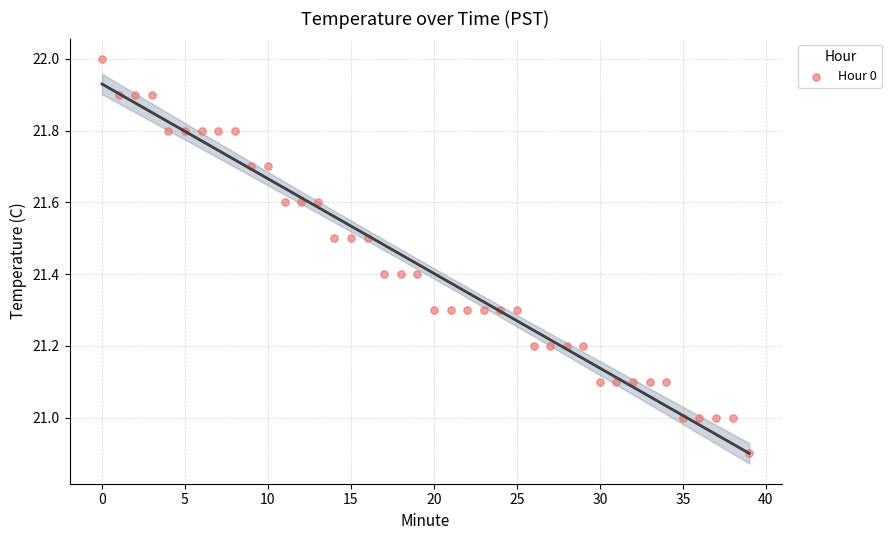

What is the range of Y values (max minus min)?

1.1